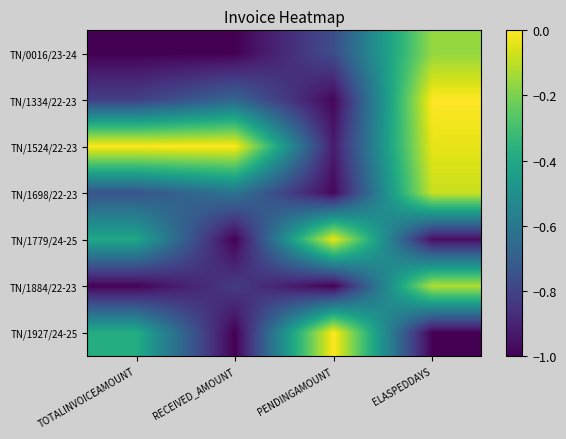

How many data points does each series have?

4